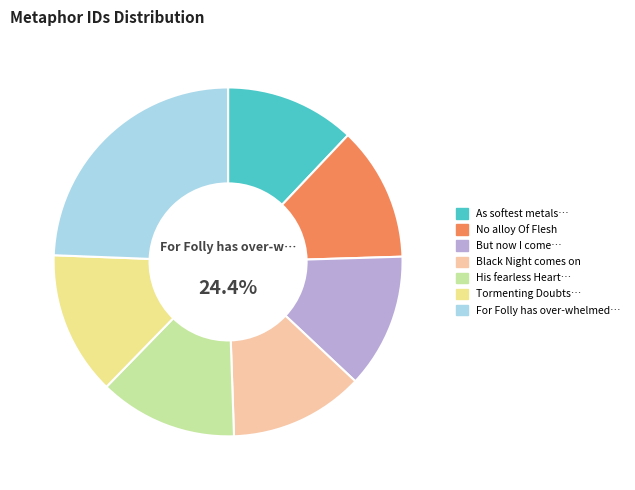

To the nearest percent, what percentage of the pie is Tormenting Doubts my troubled Soul?

13%